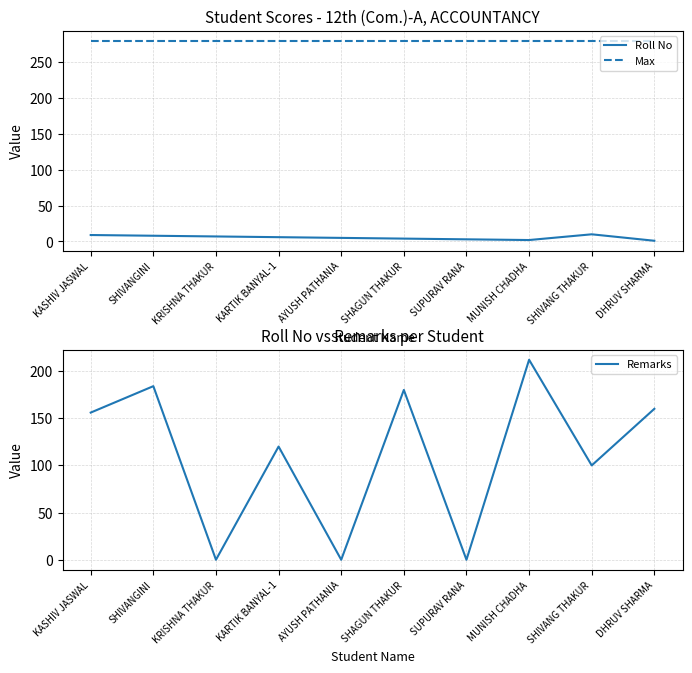

What is the average value of the Roll No series?

6